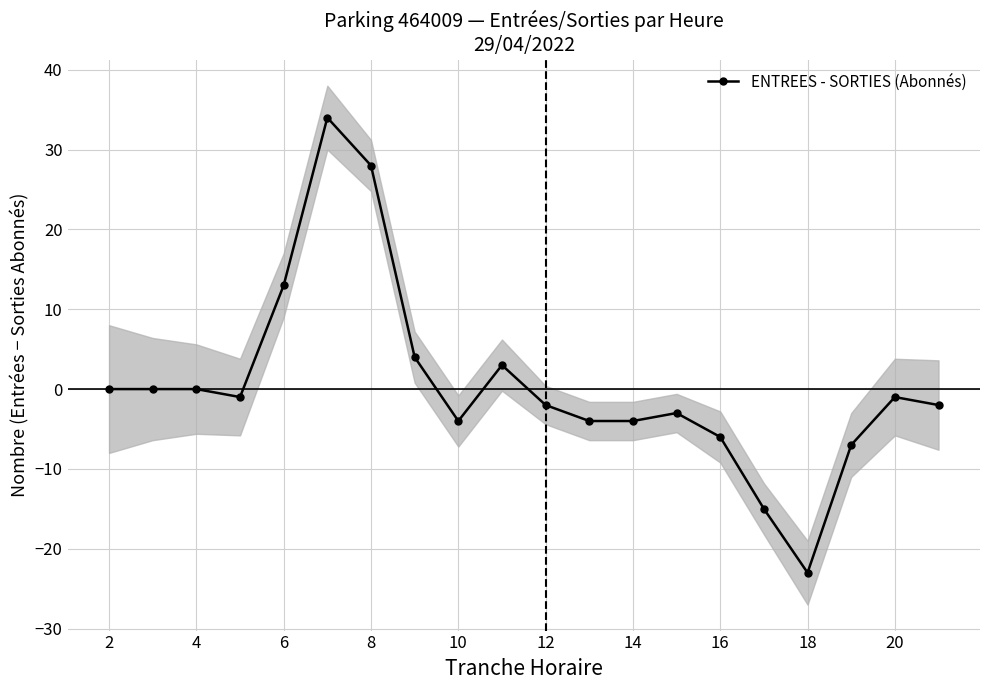

True or false: ENTREES - SORTIES (Abonnés) has more than 0 interior local peaks.

True